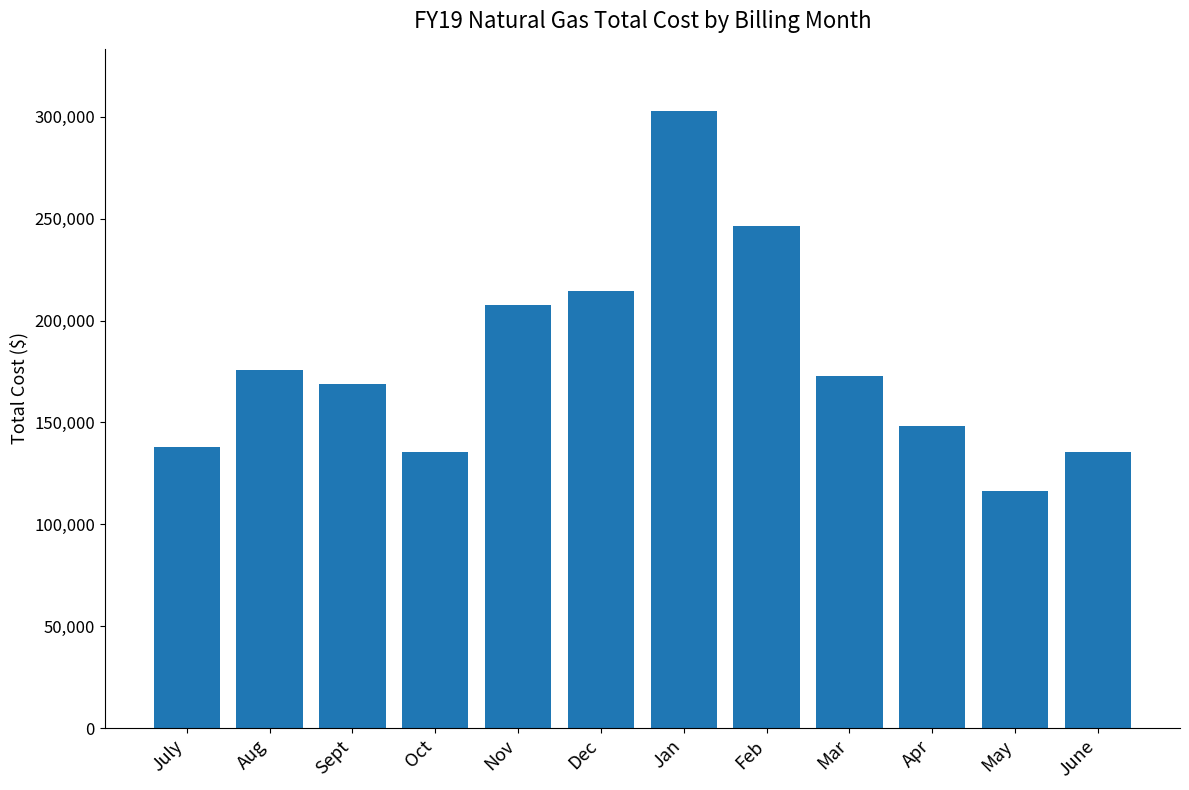

Is it true that the value at June is 30373.4?

False